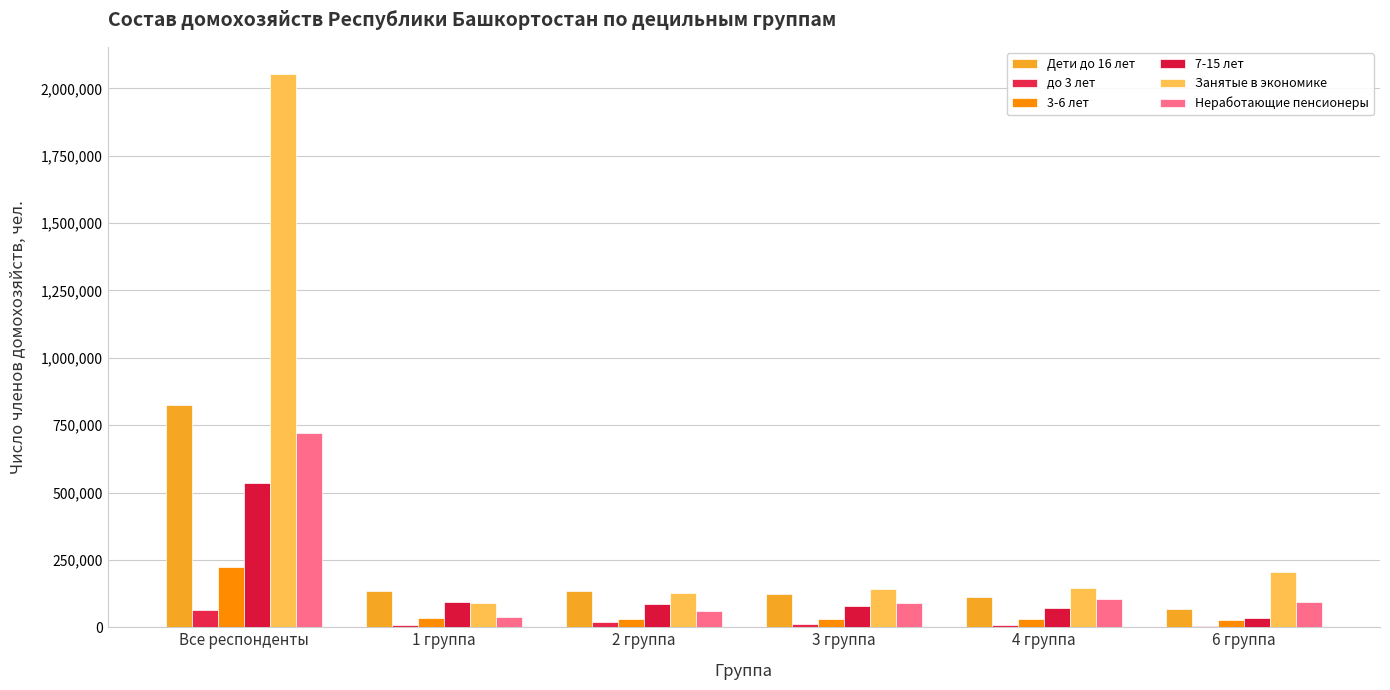

Rank the series by their maximum value, from highest to lowest.

Занятые в экономике, Дети до 16 лет, Неработающие пенсионеры, 7-15 лет, 3-6 лет, до 3 лет